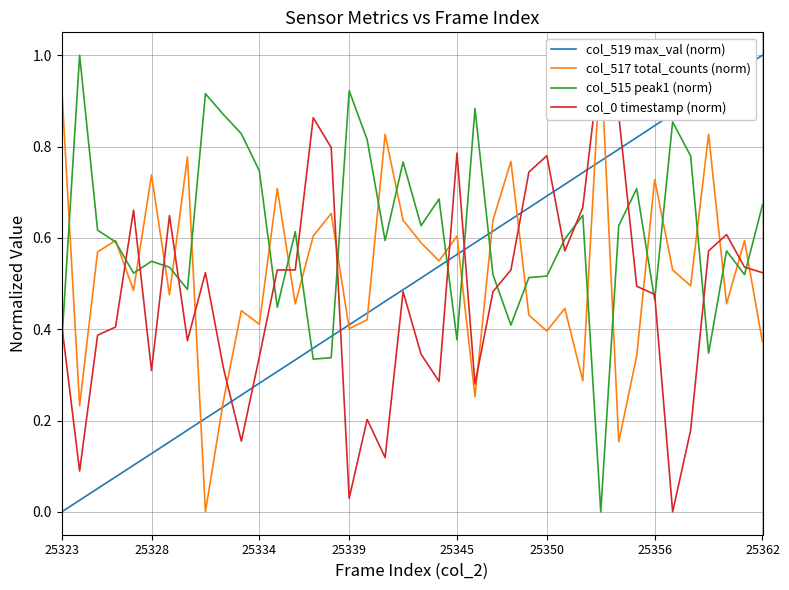

After their last crossing, which series has the higher values: col_519 max_val (norm) or col_515 peak1 (norm)?

col_519 max_val (norm)